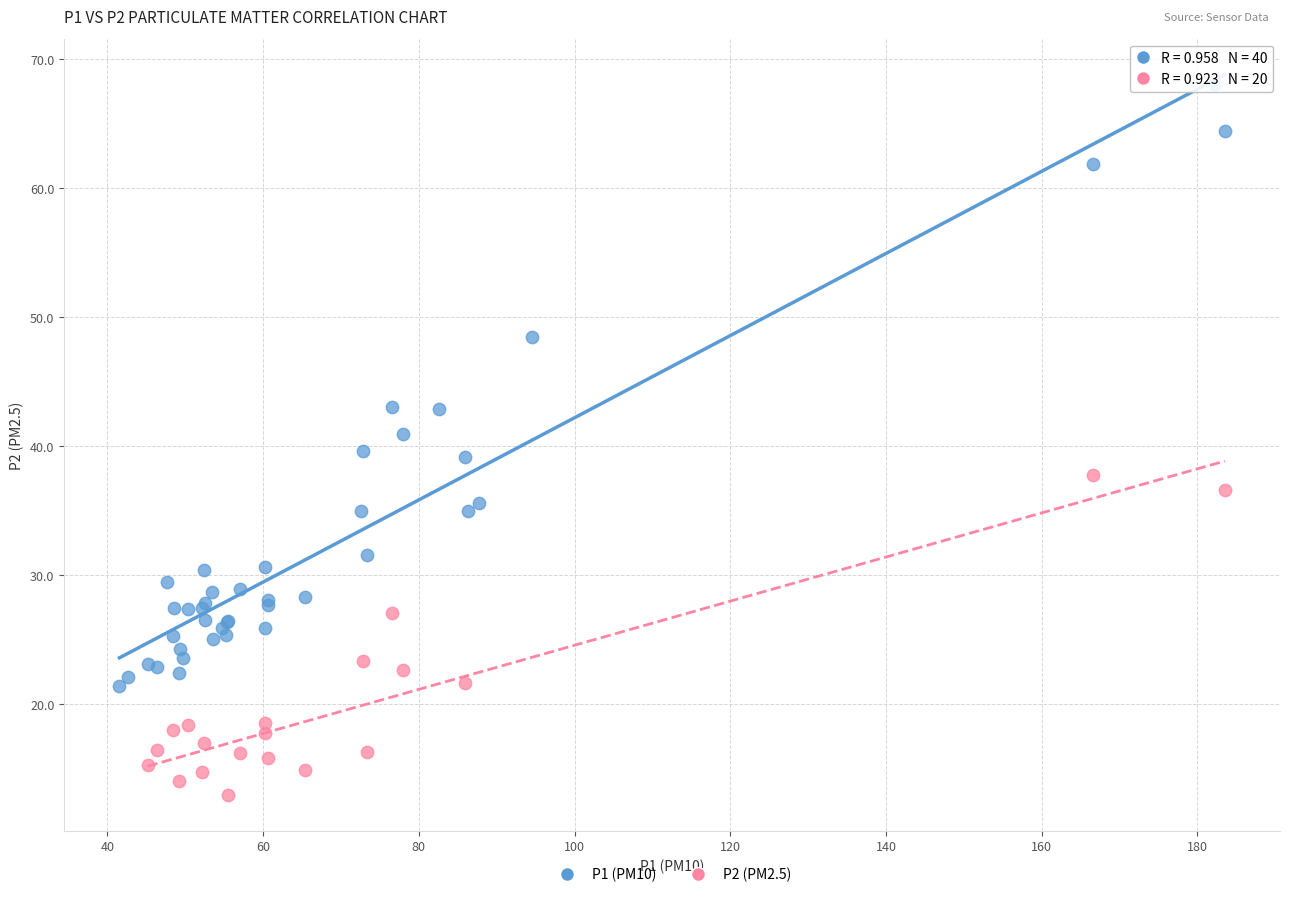

Which series reaches the minimum Y coordinate?

P2 (PM2.5)